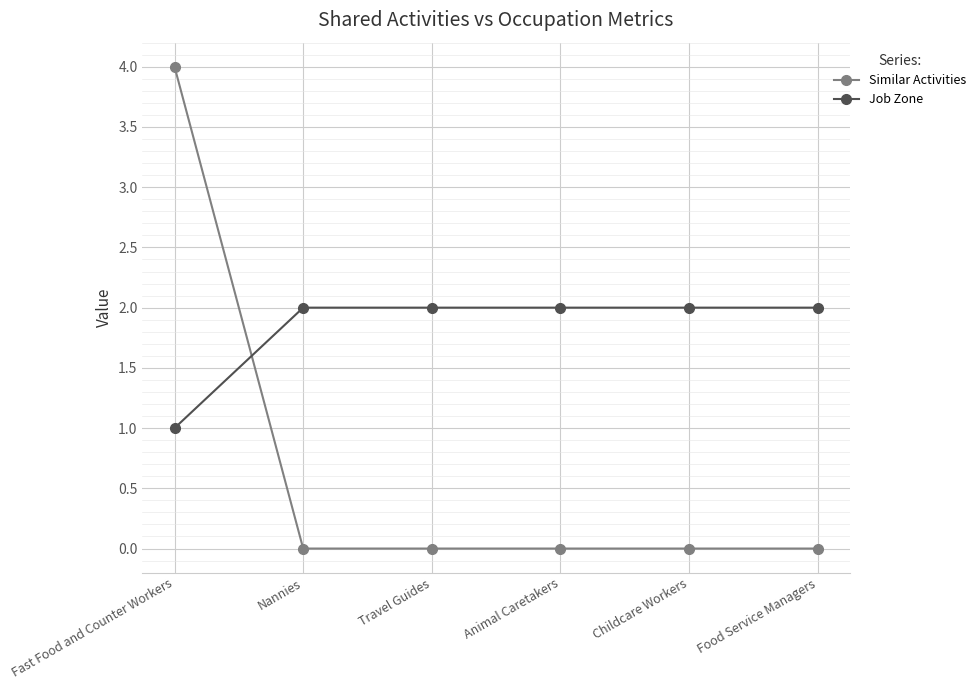

Rank the series by their maximum value, from lowest to highest.

Job Zone, Similar Activities